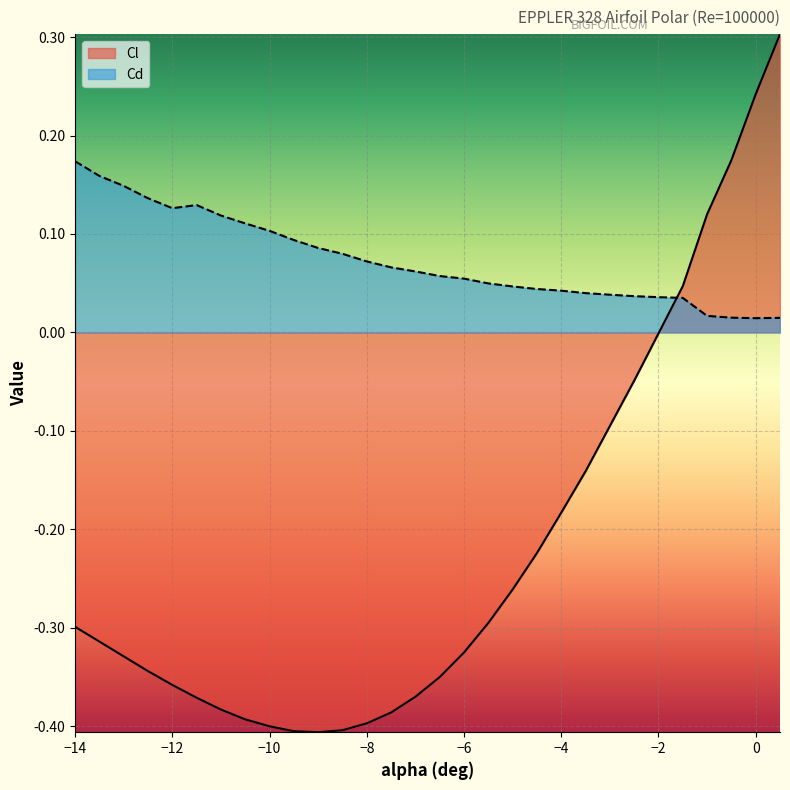

Rank the series by their average value, from highest to lowest.

Cd, Cl